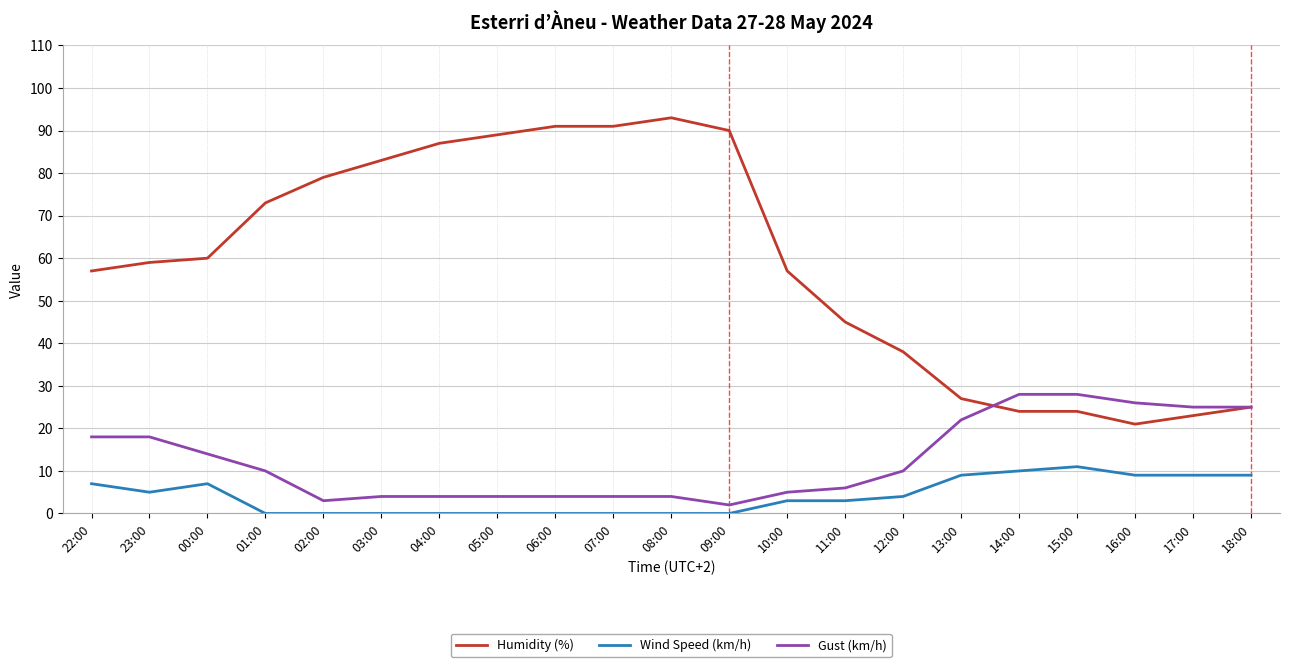

At 09:00, list the series in order from largest to smallest.

Humidity (%), Gust (km/h), Wind Speed (km/h)